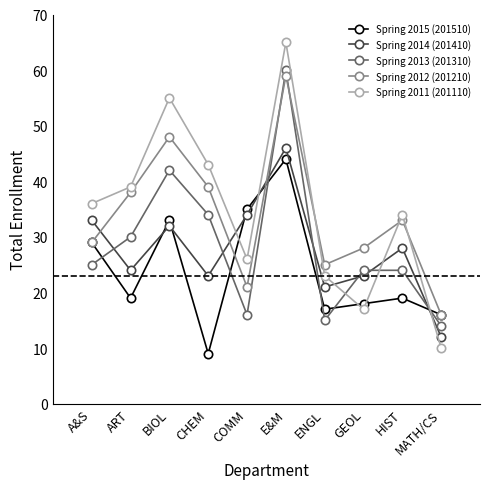

How many categories are shown in the chart?

10